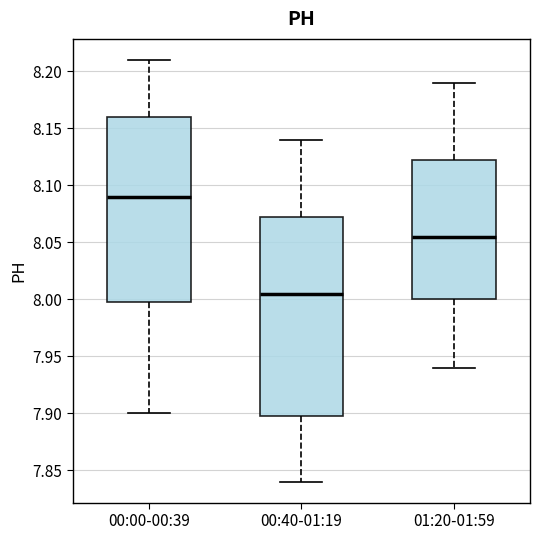

Reading left to right, transcribe this box plot: for each box, give where its median line is, the range the box spans, and where its two whiskers end, as read against the y-axis. The values are not printed on the chart, so give them approximately, as read against the axis.

00:00-00:39: median 8.090, box 8.000 to 8.160, whiskers 7.900 to 8.210
00:40-01:19: median 8.005, box 7.900 to 8.075, whiskers 7.840 to 8.140
01:20-01:59: median 8.055, box 8.000 to 8.125, whiskers 7.940 to 8.190